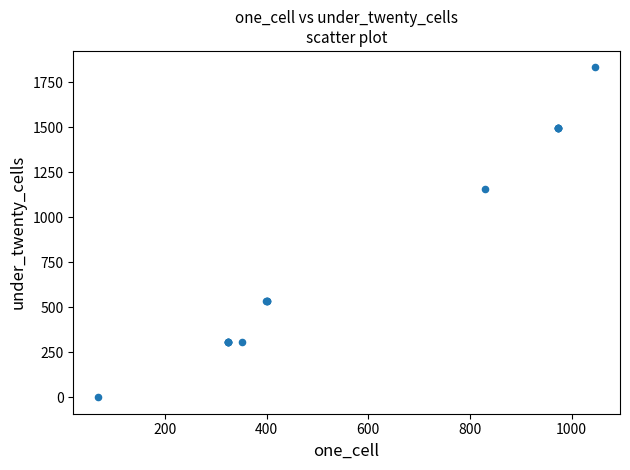

What Y value in the scatter plot is closest to 916?

1155